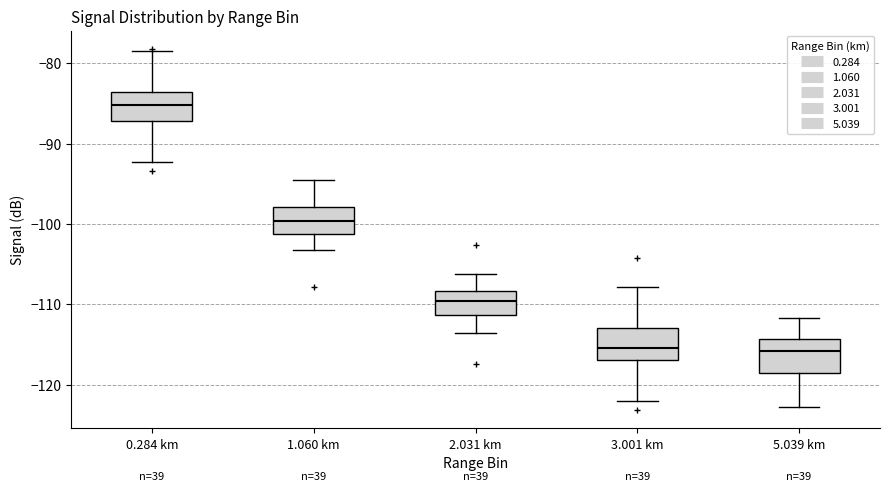

Reading left to right, transcribe this box plot: for each box, give where its median line is, the range the box spans, and where its two whiskers end, as read against the y-axis. The values are not printed on the chart, so give them approximately, as read against the axis.

0.284 km: median -85, box -87 to -84, whiskers -92 to -78
1.060 km: median -100, box -101 to -98, whiskers -103 to -95
2.031 km: median -110, box -111 to -108, whiskers -114 to -106
3.001 km: median -115, box -117 to -113, whiskers -122 to -108
5.039 km: median -116, box -118 to -114, whiskers -123 to -112